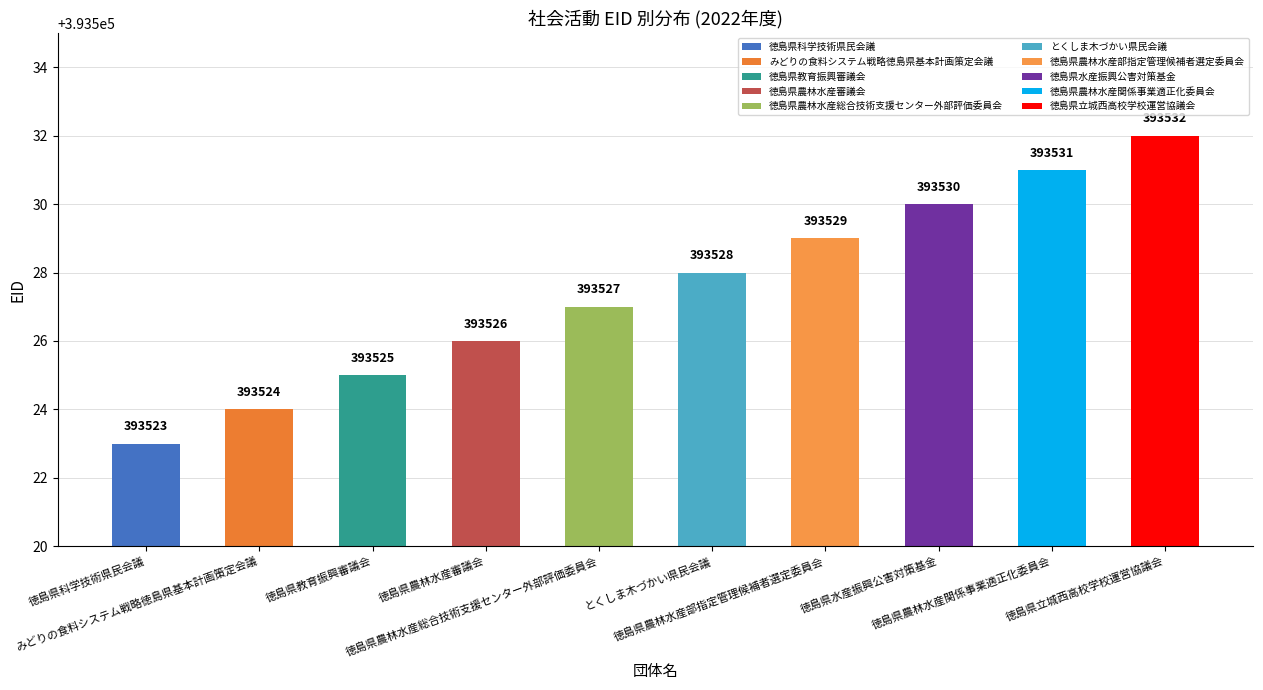

List the labels in order of value, smallest first.

徳島県科学技術県民会議, みどりの食料システム戦略徳島県基本計画策定会議, 徳島県教育振興審議会, 徳島県農林水産審議会, 徳島県農林水産総合技術支援センター外部評価委員会, とくしま木づかい県民会議, 徳島県農林水産部指定管理候補者選定委員会, 徳島県水産振興公害対策基金, 徳島県農林水産関係事業適正化委員会, 徳島県立城西高校学校運営協議会